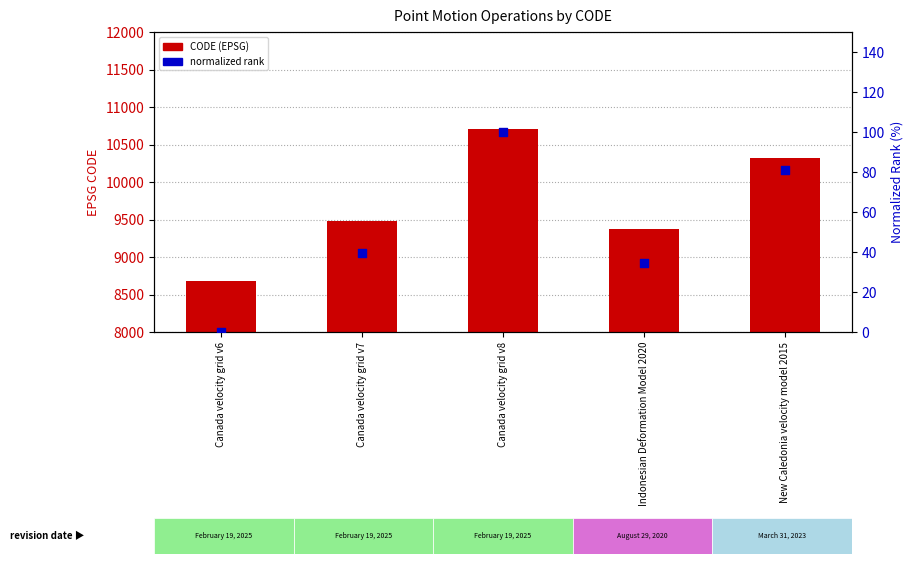

Which series contains the lowest Y value?

normalized rank